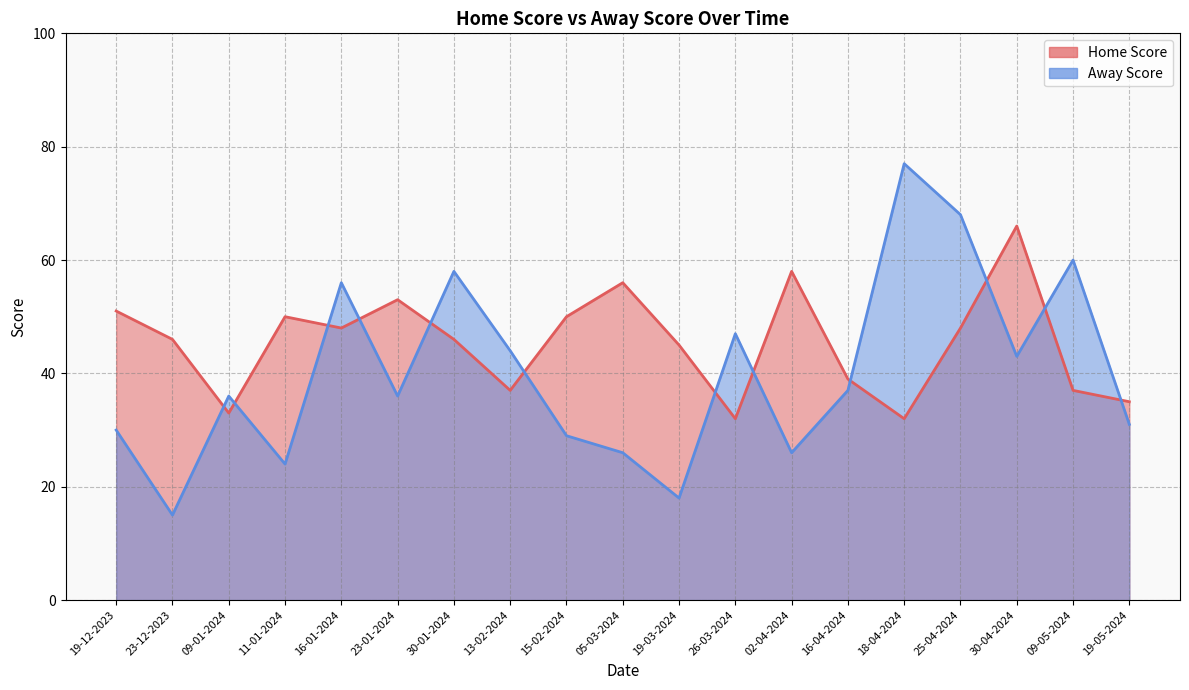

What is the difference between the Away Score values at 25-04-2024 and 09-05-2024?

8